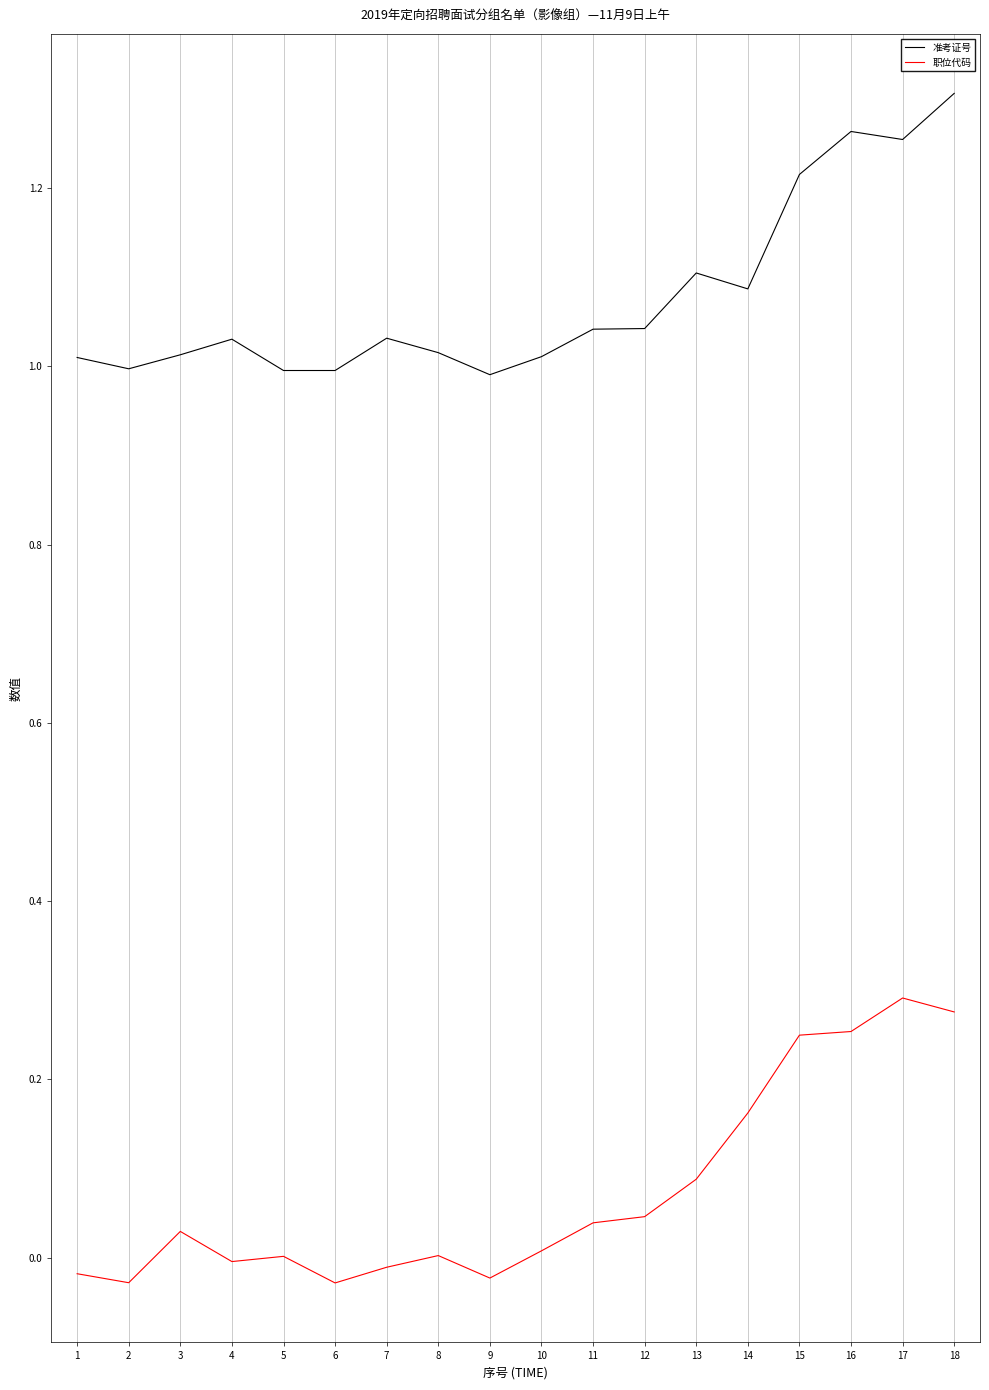

Which series changed the most between 12 and 17?

职位代码